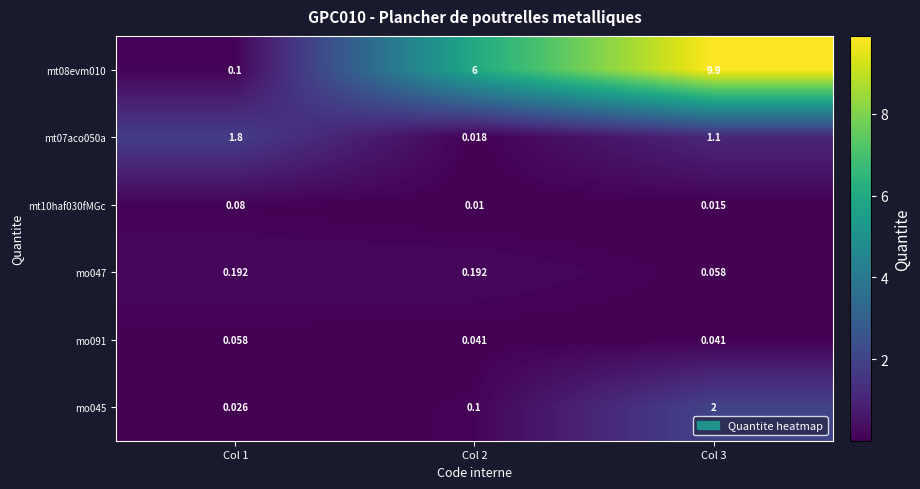

What is the total value across all series at Col 1?

2.3